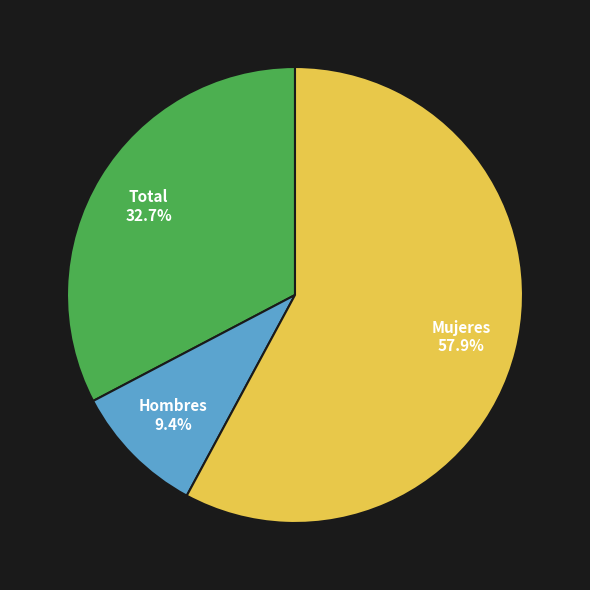

To the nearest percent, what is the difference between the Hombres and Mujeres slice percentages?

48%